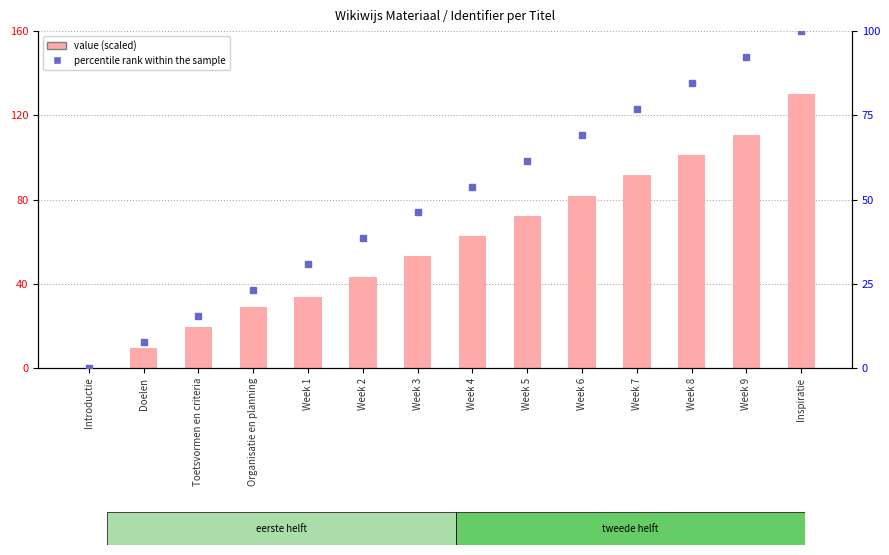

At which category is the sum across all series the highest?

Inspiratie